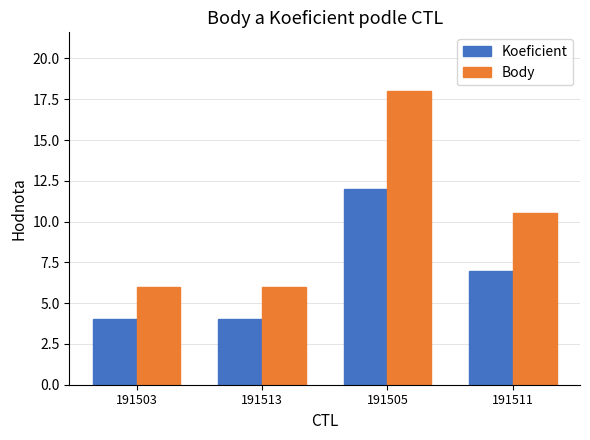

List the series in order of their overall mean, highest first.

Body, Koeficient